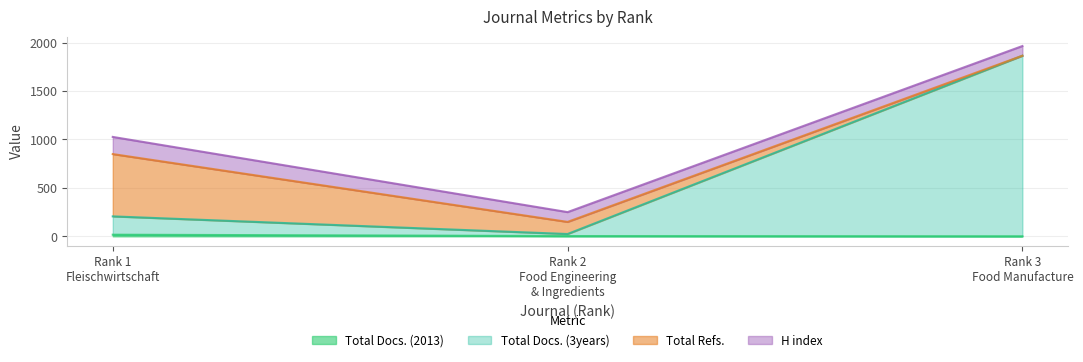

How many categories are shown in the chart?

3